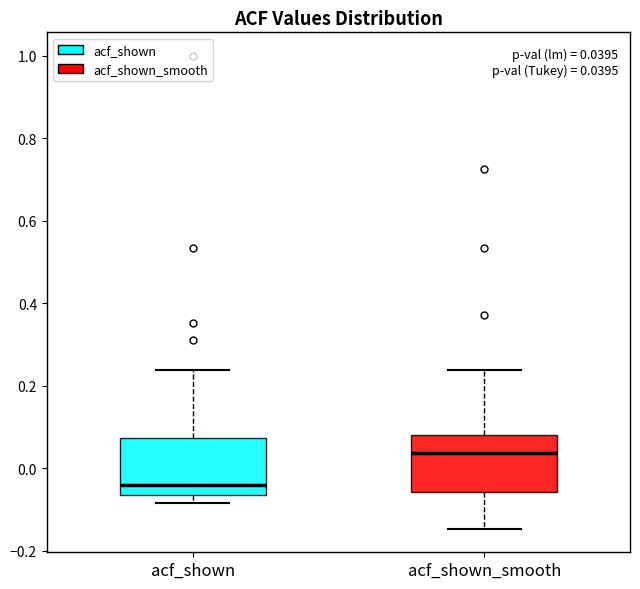

Which box has the lowest median line?

acf_shown